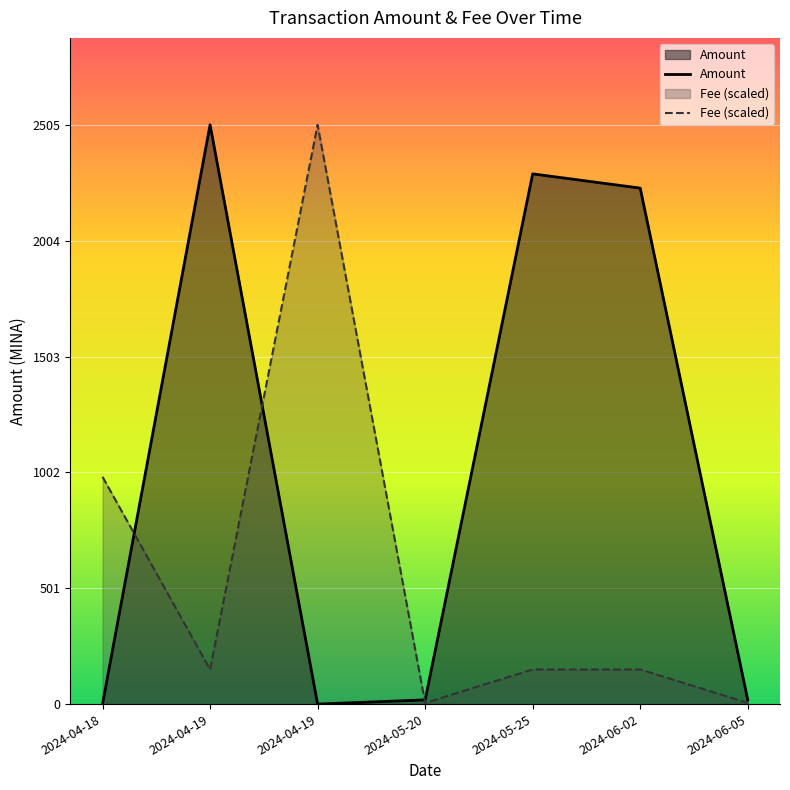

True or false: Amount has more than 0 points higher than both neighbors.

True